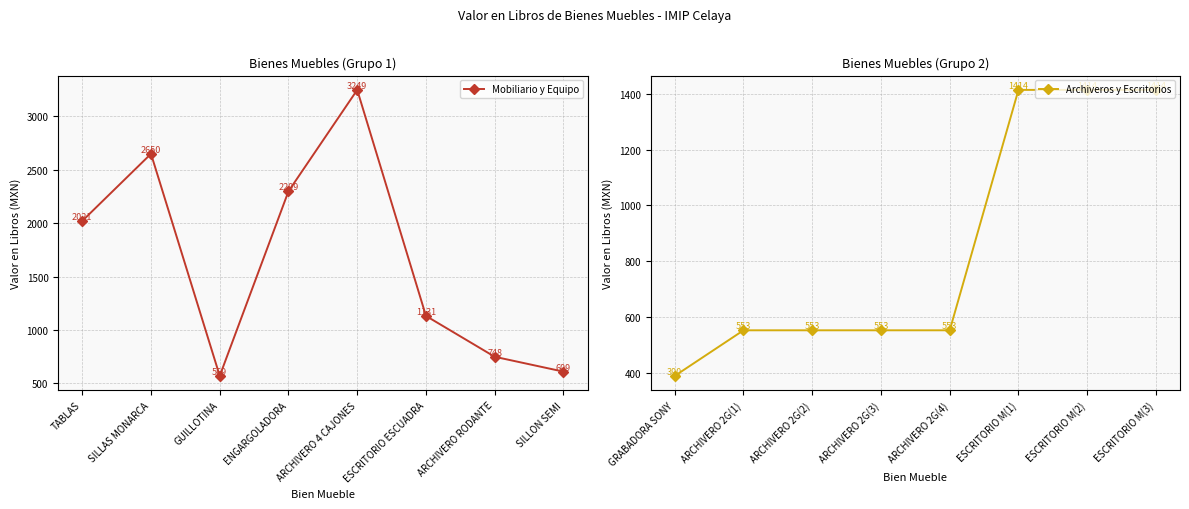

What are all the series names shown in the legend?

Mobiliario y Equipo, Archiveros y Escritorios